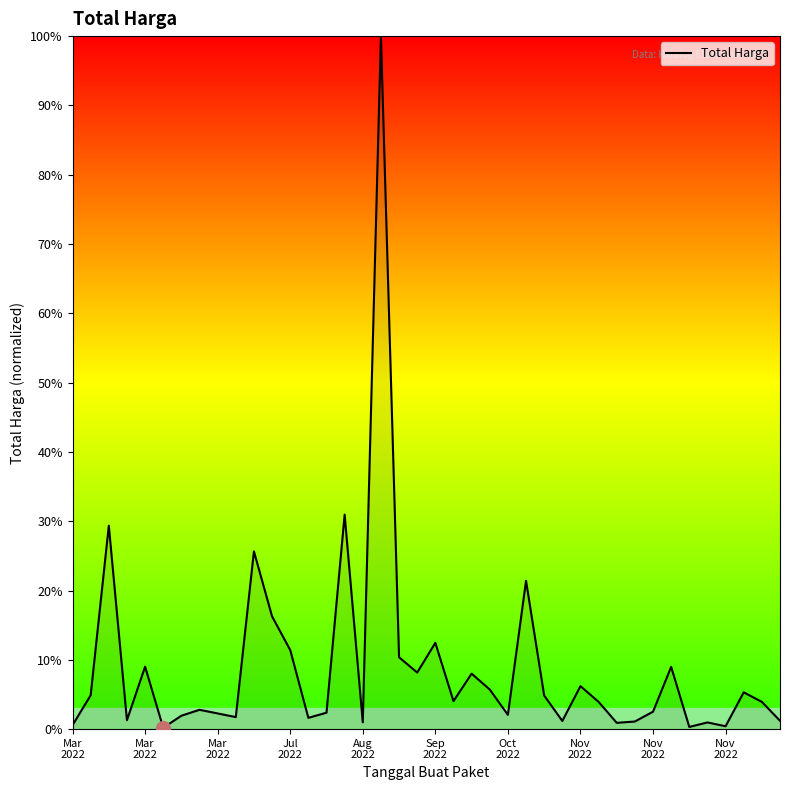

What is the smallest value displayed?

0.2